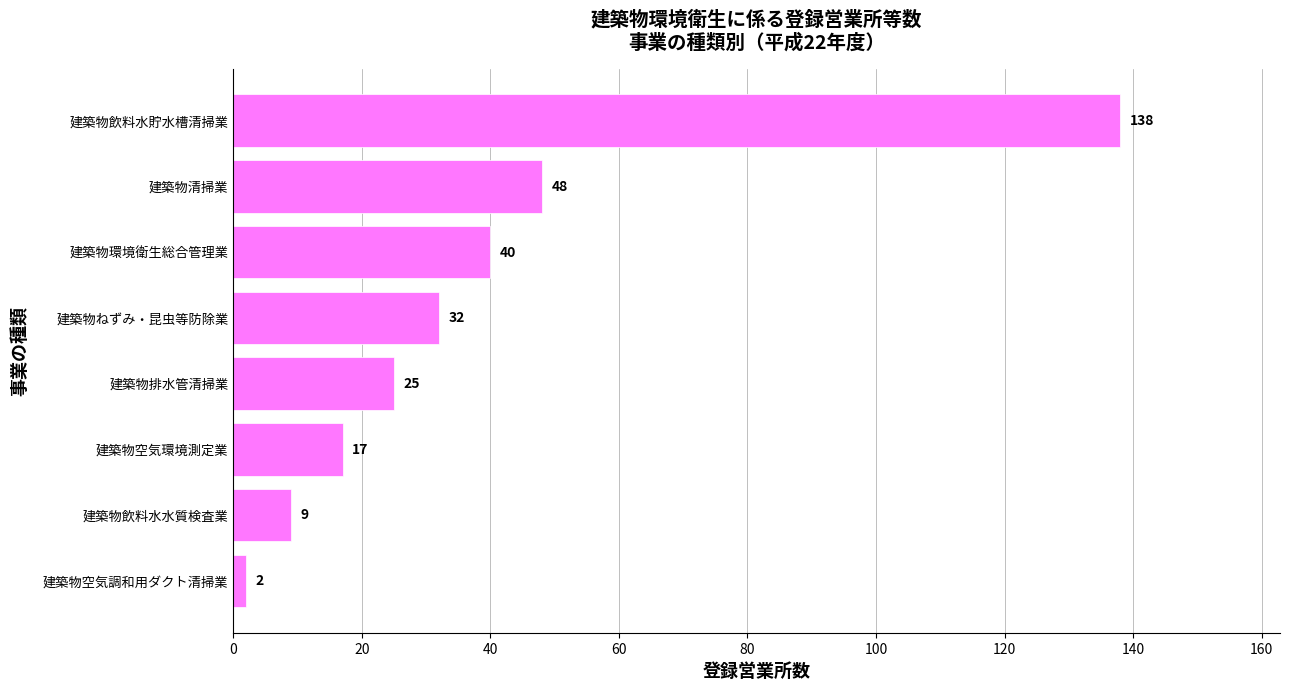

The value at 建築物ねずみ・昆虫等防除業 is 32. True or false?

True